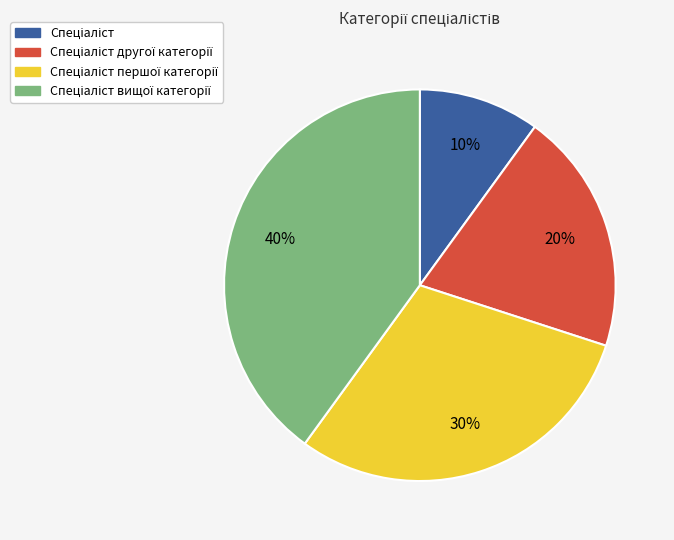

To the nearest percent, what is the average slice percentage?

25%